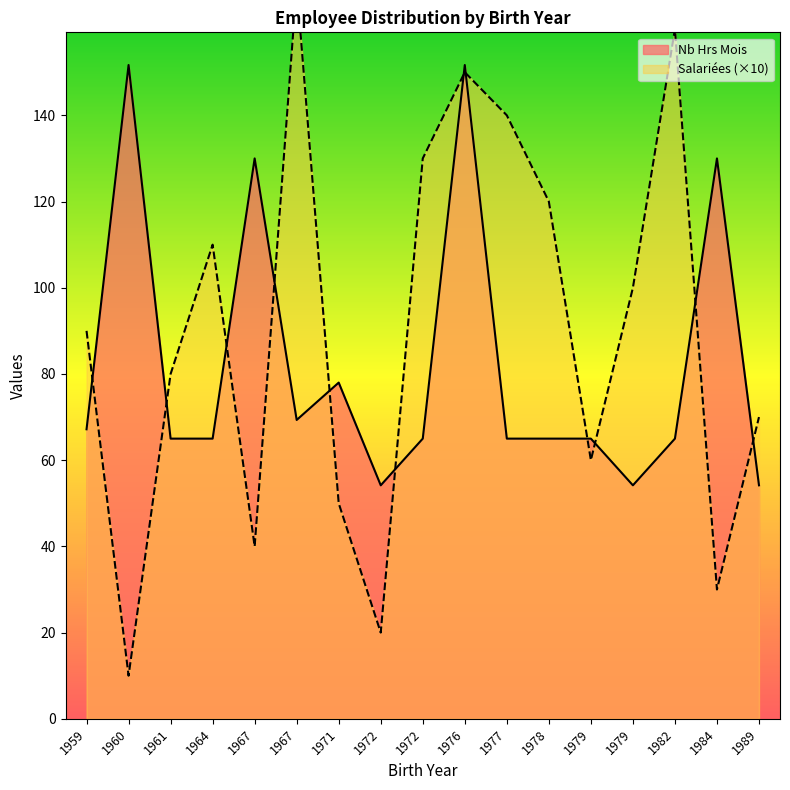

True or false: Salariées and Nb Hrs Mois intersect in this chart.

False